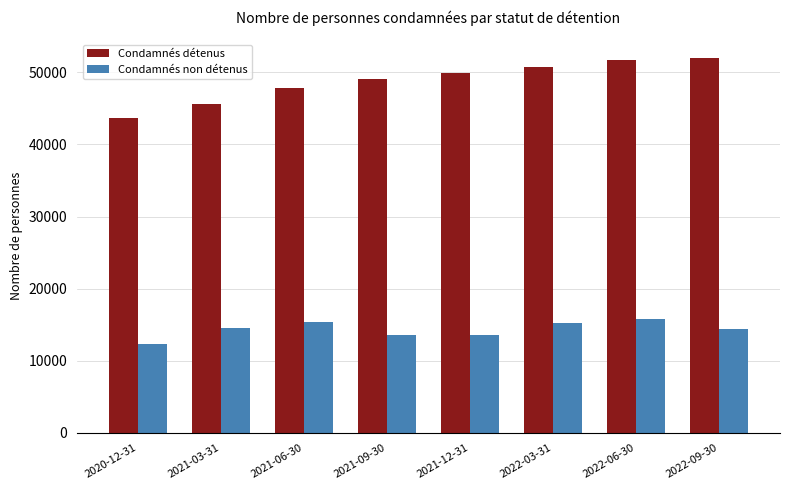

How many values in the Condamnés détenus series are below 49859?

4